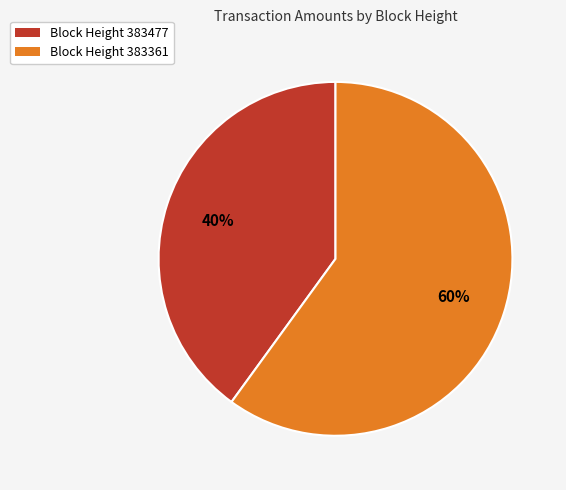

How many segments does this pie chart have?

2